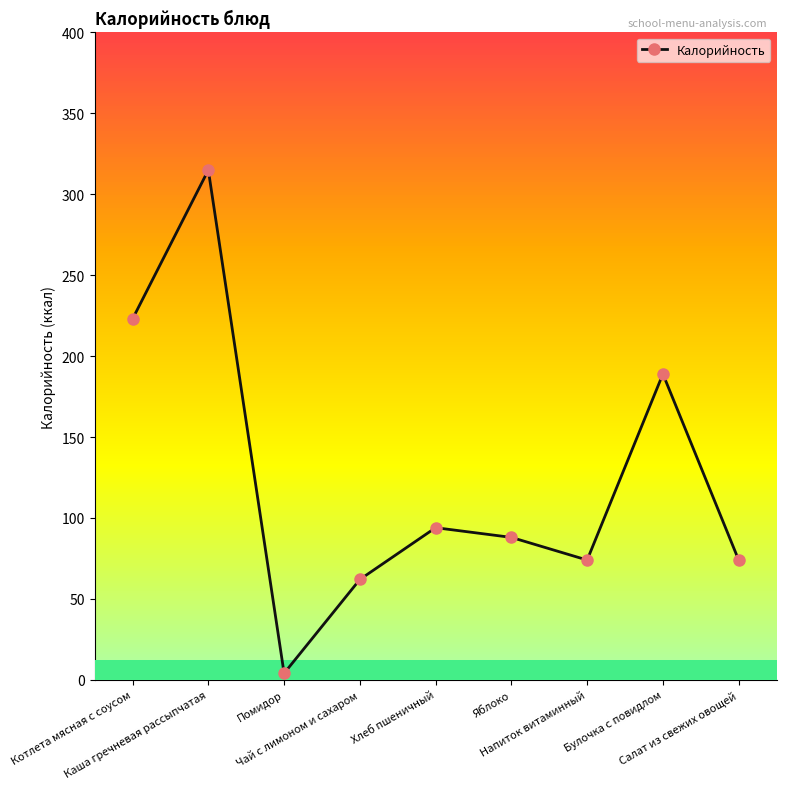

Reading left to right, transcribe all the data shown in this chart.

223	315	4	62	94	88	74	189	74